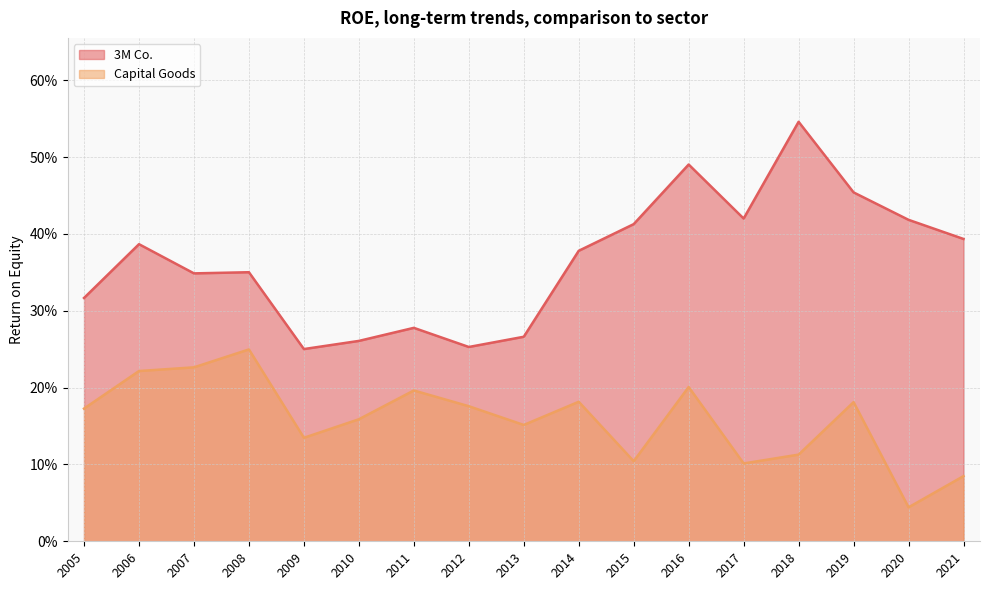

What is the value of the 3M Co. point at the 9th from the left?

0.3